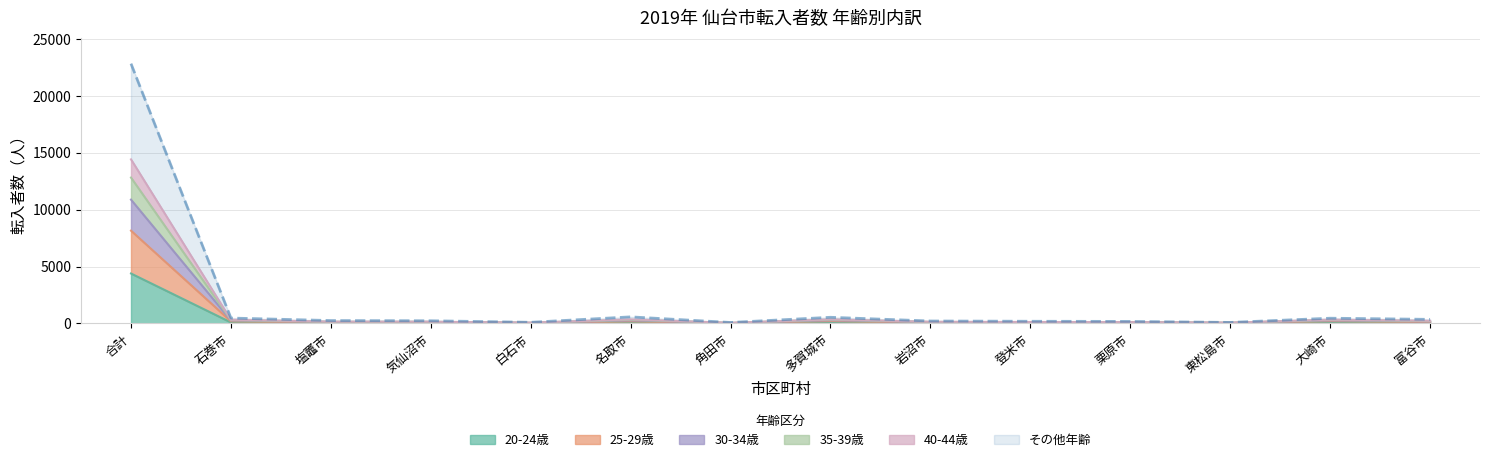

True or false: 30-34歳 has more than 1 interior local peaks.

True